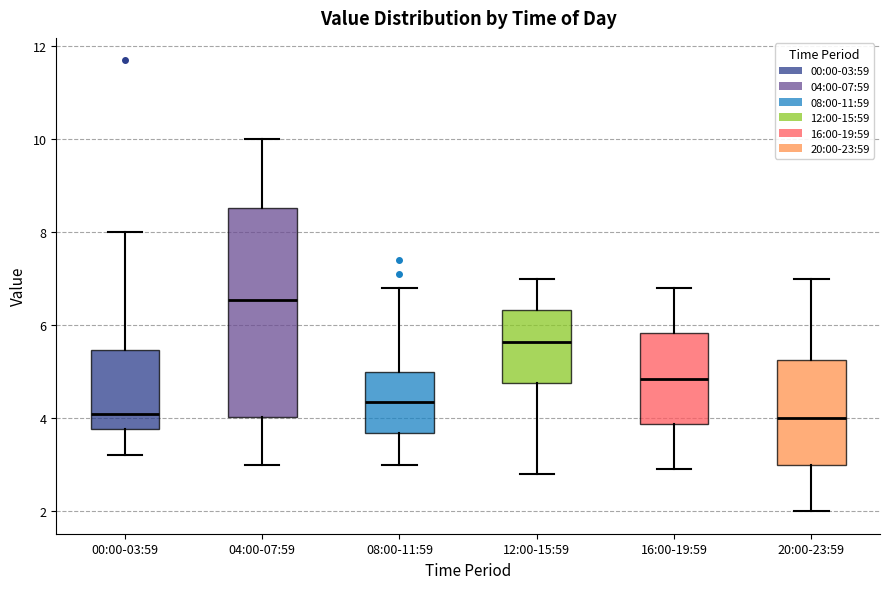

Where does the upper whisker of the box for 20:00-23:59 end on the y-axis? The values are not printed on the chart, so give them approximately, as read against the axis.

7.0